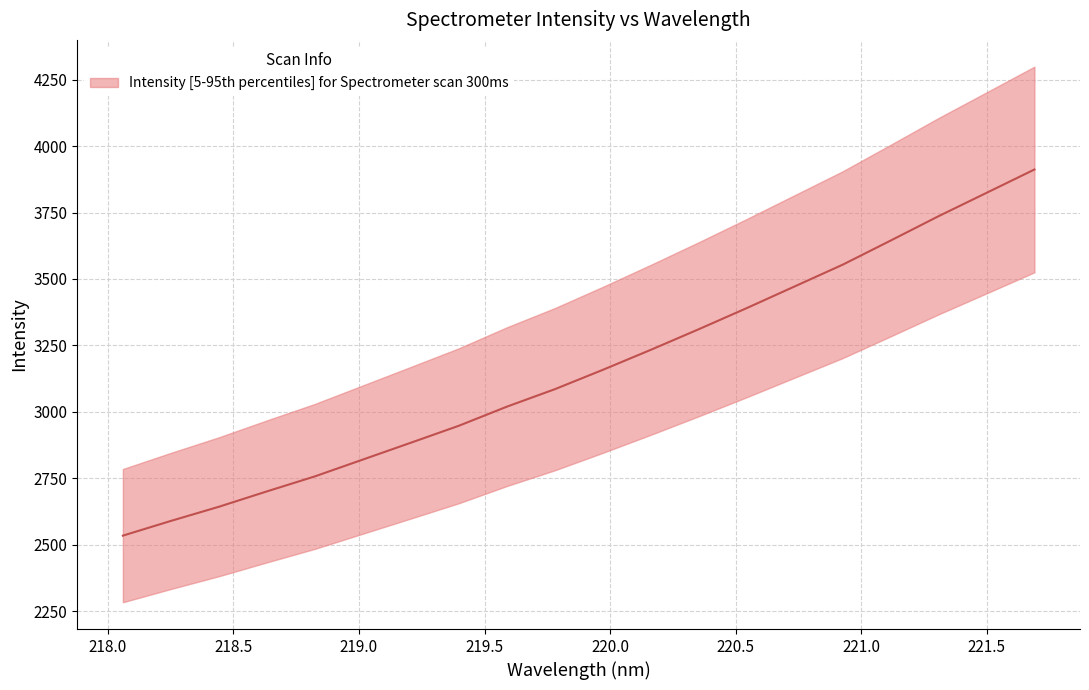

What is the difference between the maximum and second lowest values?

1322.2